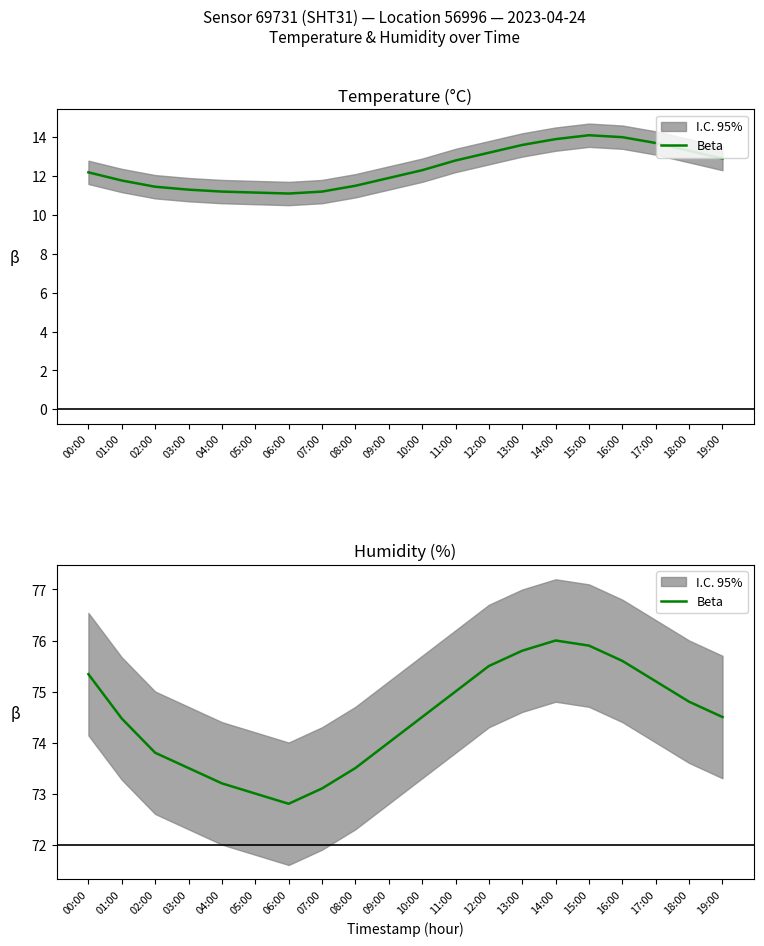

Count the number of categories in the chart.

20